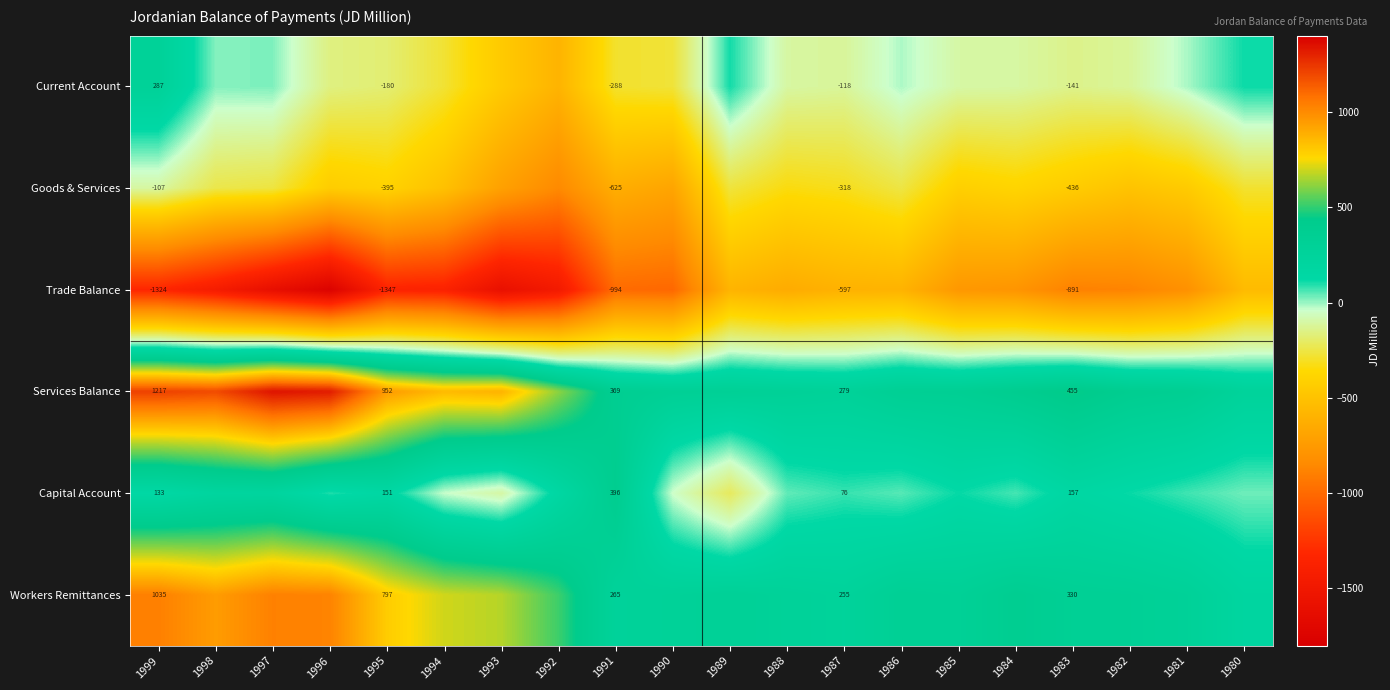

What is the total value across all series at 1990?

-1397.2